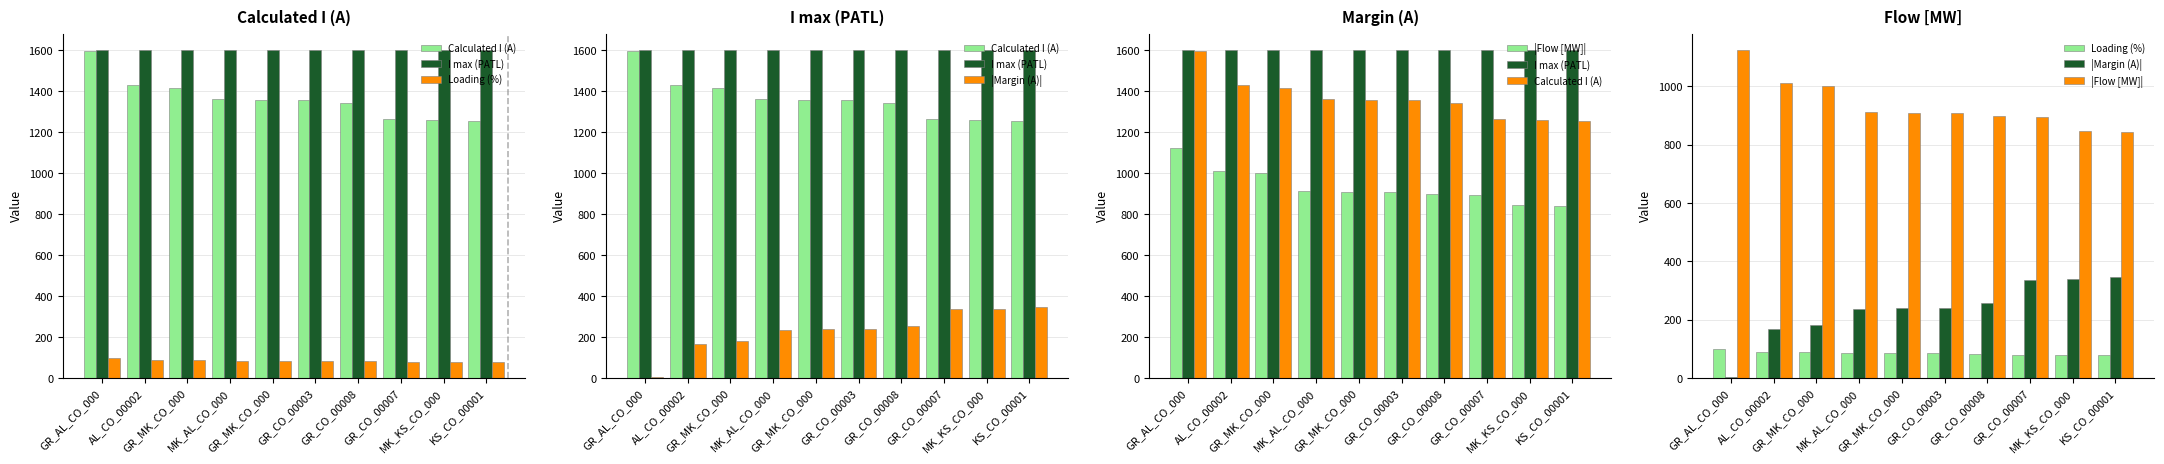

True or false: Calculated I (A) has a value of 1359 at GR_MK_CO_000.

True